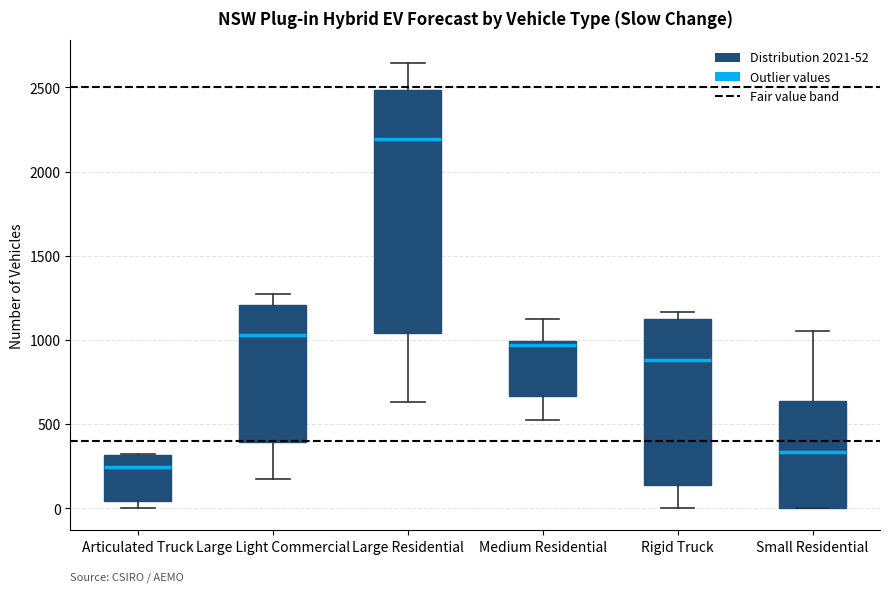

Comparing the boxes themselves (not the whiskers), which one is the tallest?

Large Residential